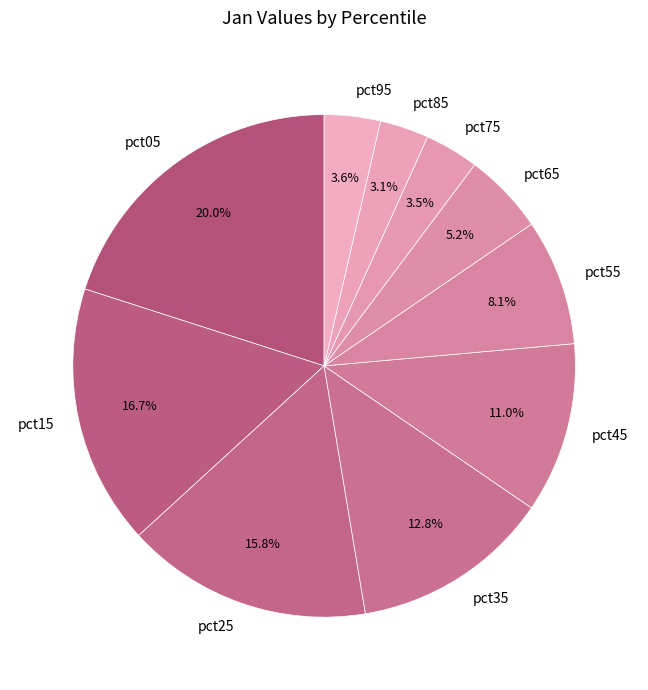

What is the ratio of the value at pct35 to the value at pct45?

1.2